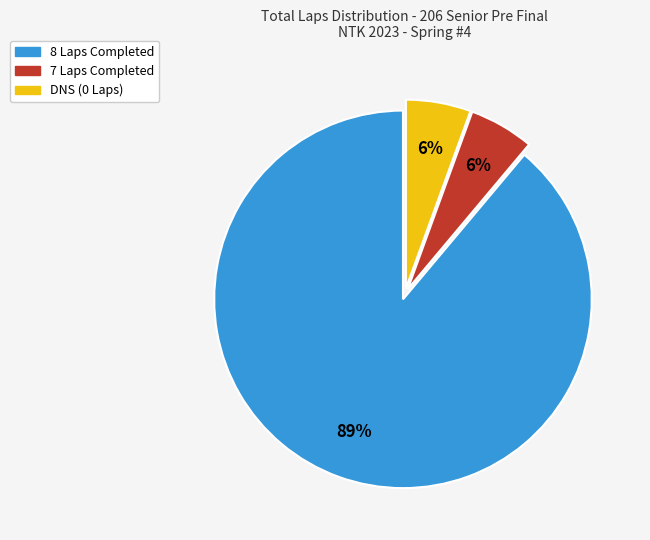

To the nearest percent, what is the average slice percentage?

33%